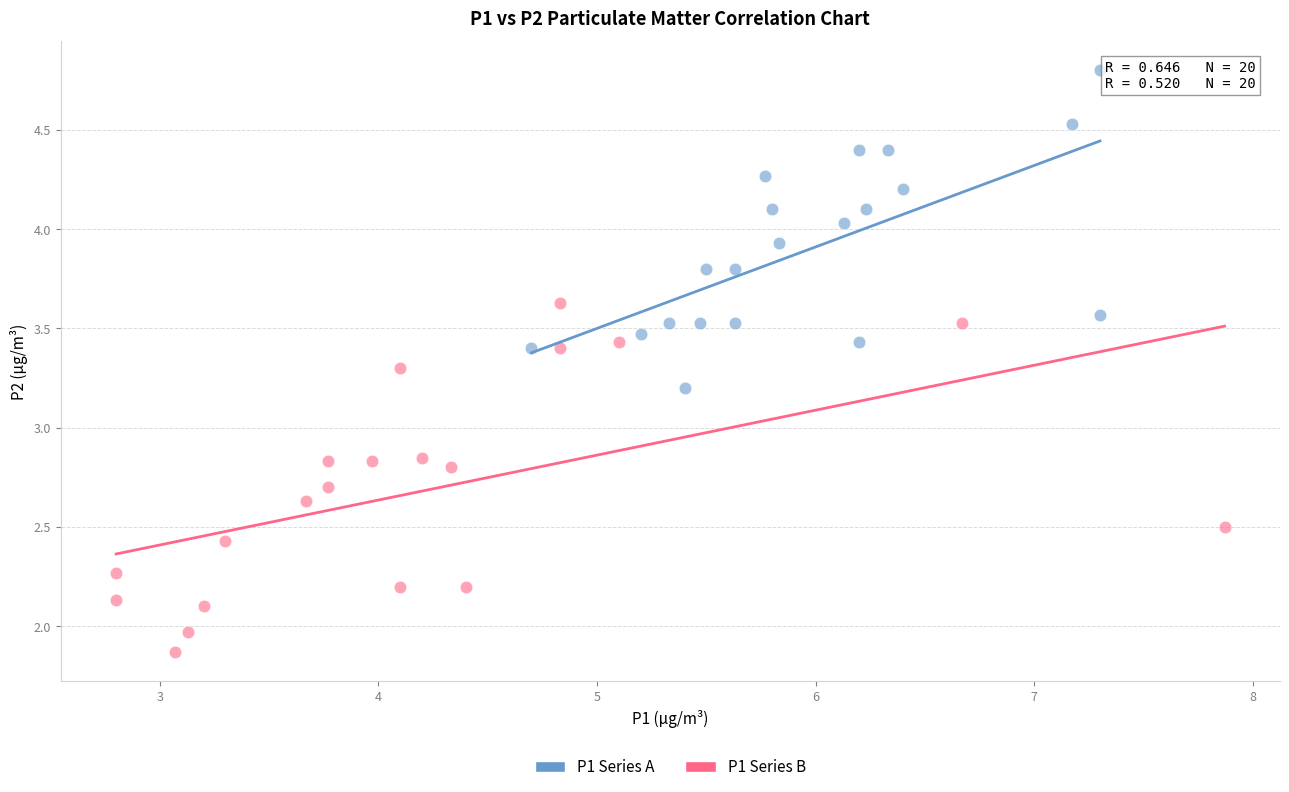

What are all the series names shown in the legend?

P1 Series A, P1 Series B